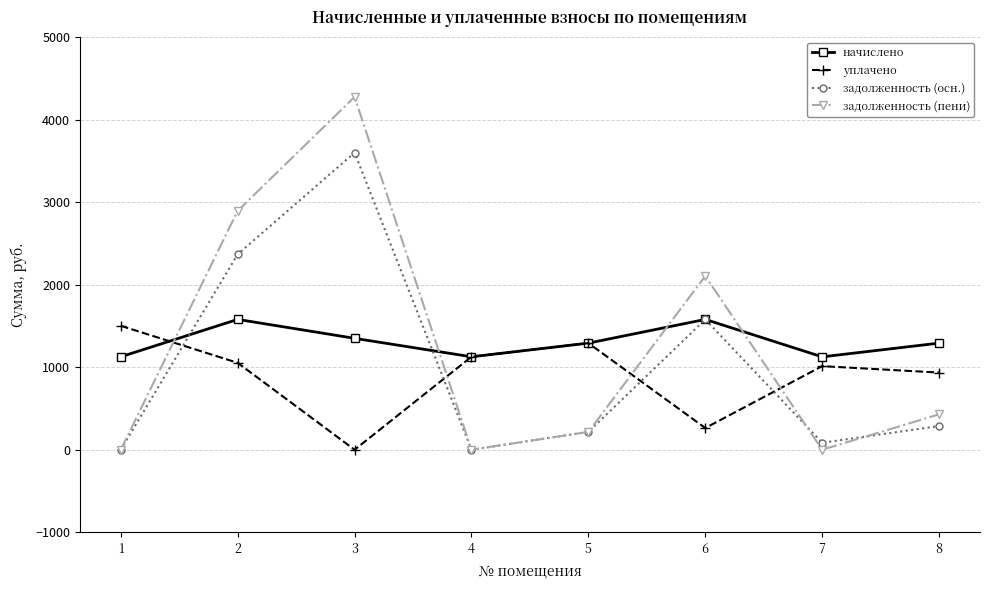

At which category is the sum across all series the highest?

3